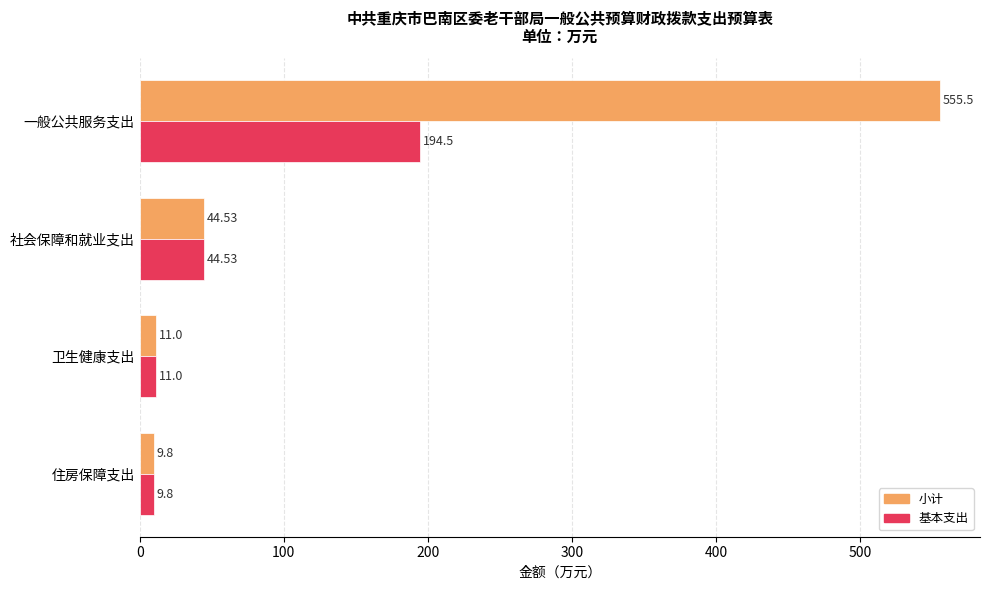

What is the difference between the second highest and minimum values in the 基本支出 series?

34.7